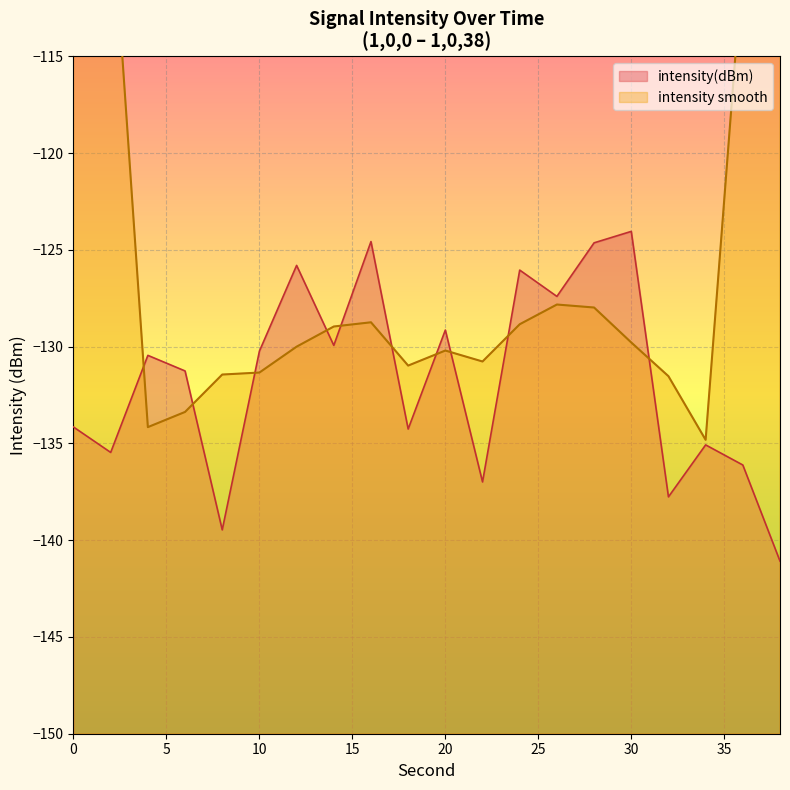

What is the value of the 12th point from the left?

-137.0